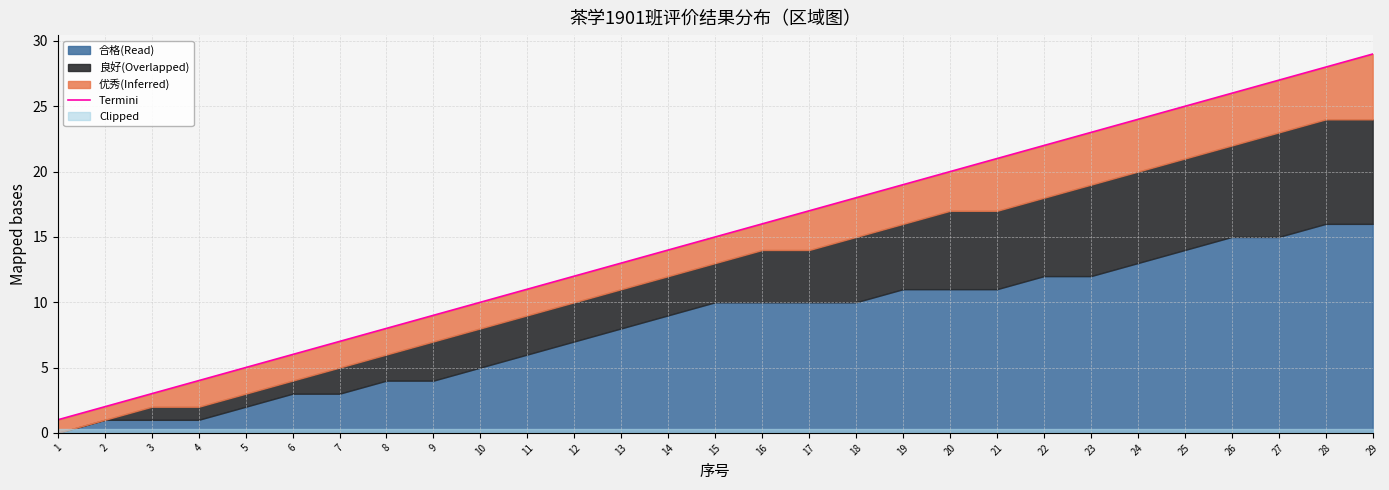

What is the difference between the values at 11 and 21?

10